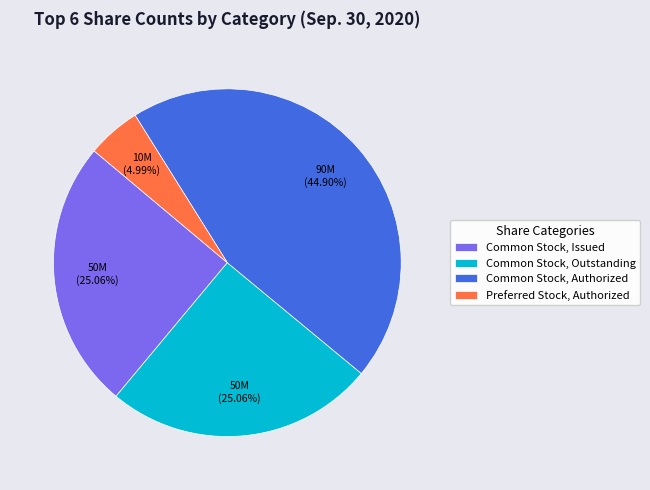

How many segments does this pie chart have?

4